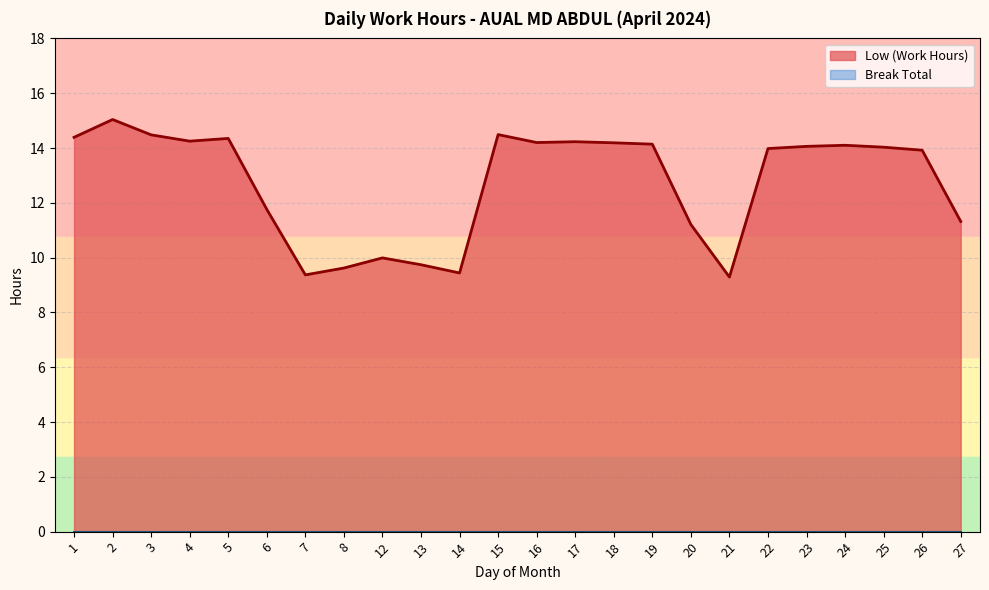

Approximately how many times larger is the value at 12 compared to 13?

1.0